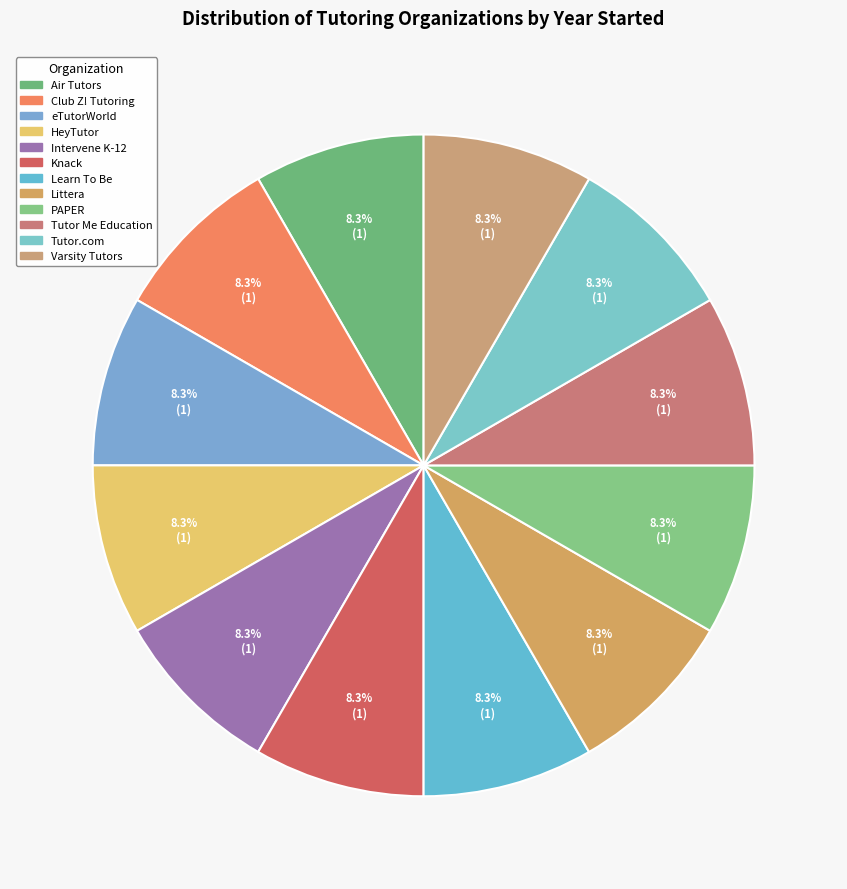

To the nearest percent, what portion does PAPER represent?

8%